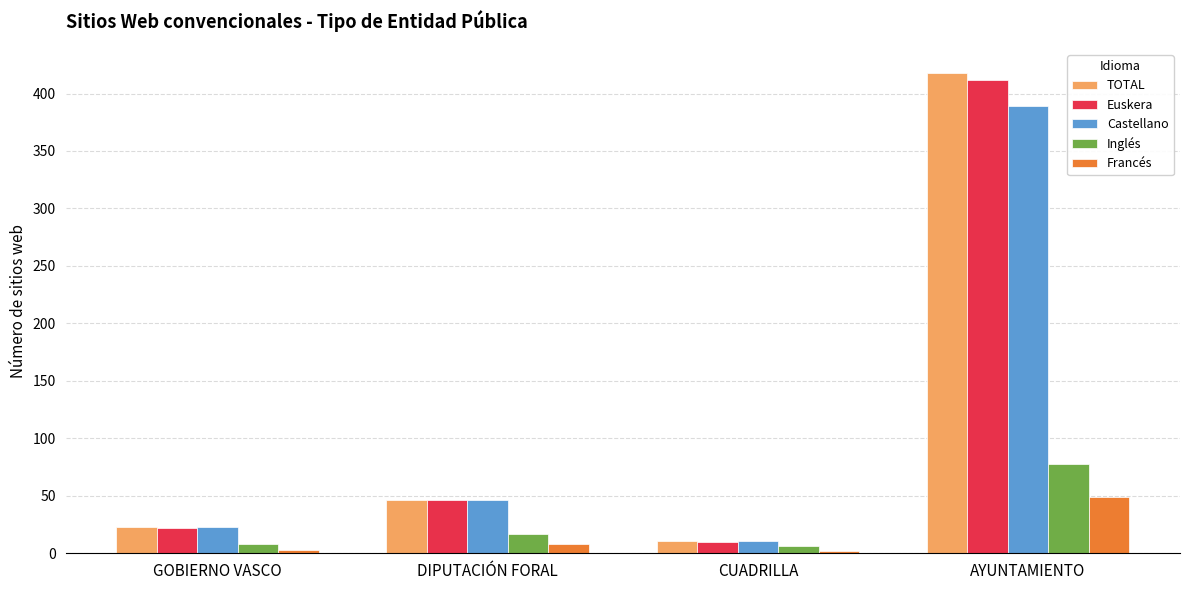

Rank the categories by Castellano value from highest to lowest.

AYUNTAMIENTO, DIPUTACIÓN FORAL, GOBIERNO VASCO, CUADRILLA